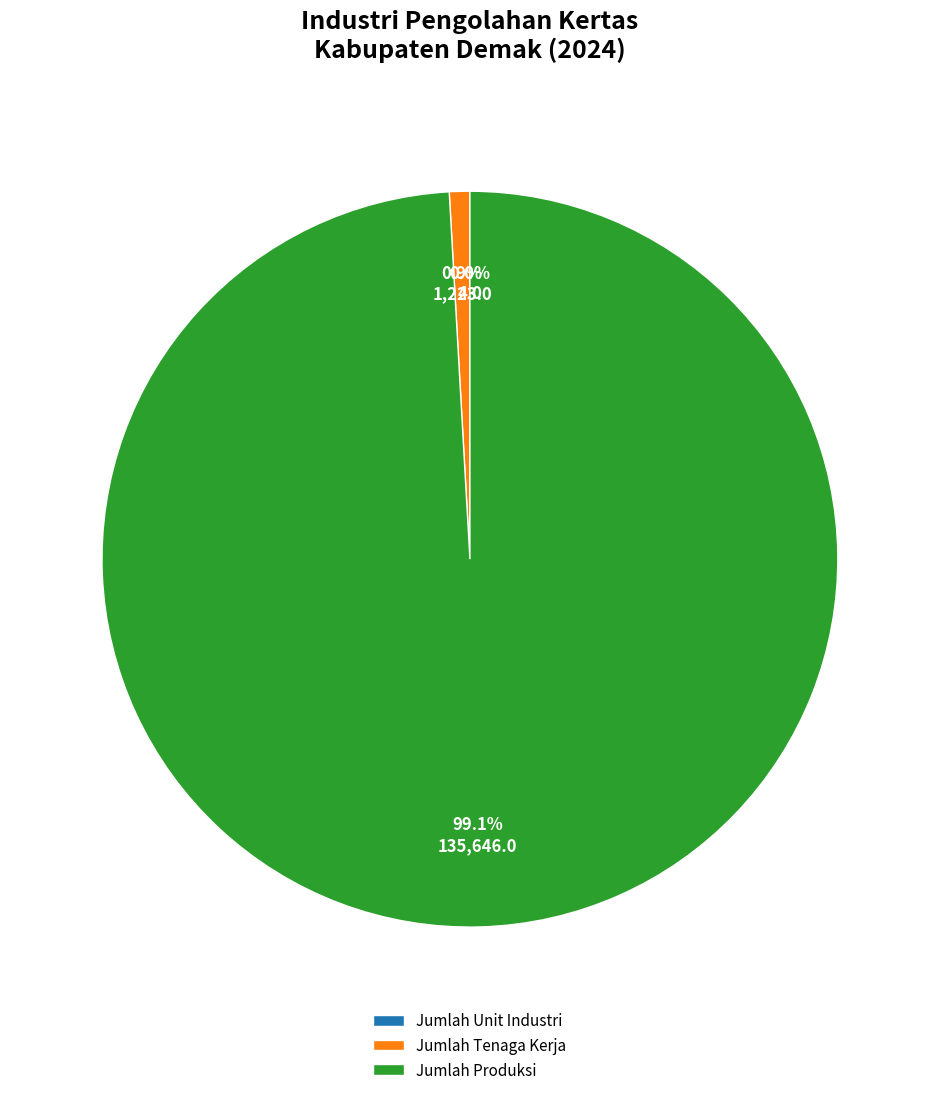

Does Jumlah Tenaga Kerja account for over 50% of the chart?

No